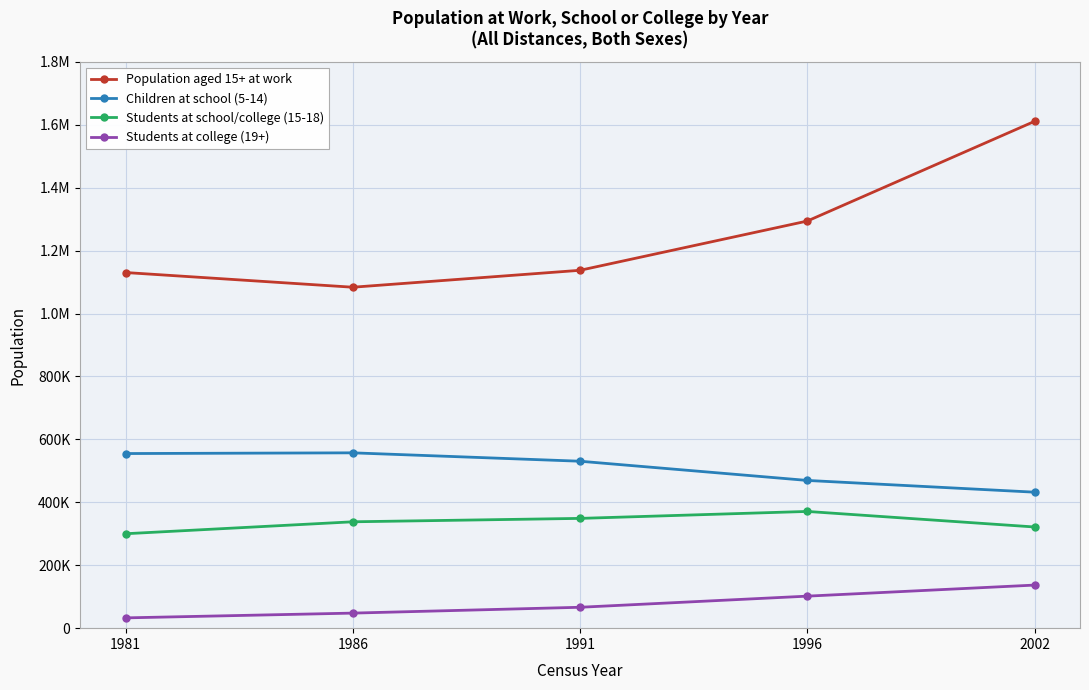

What are all the series names shown in the legend?

Population aged 15+ at work, Children at school (5-14), Students at school/college (15-18), Students at college (19+)